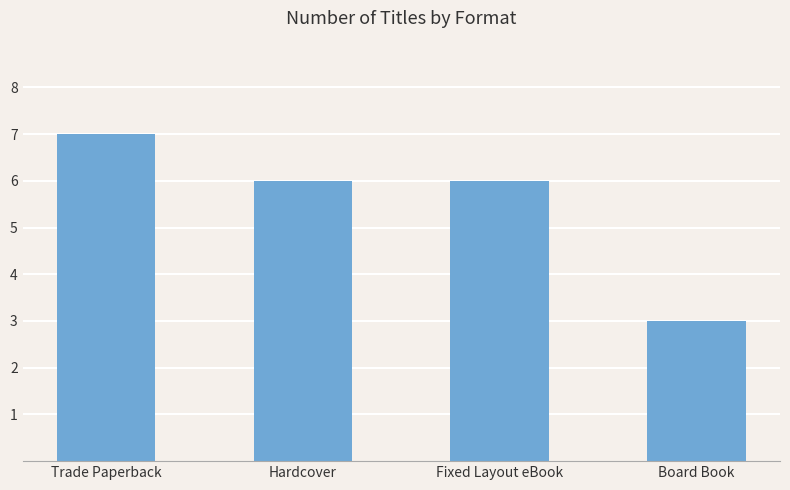

What is the difference between the values at Hardcover and Trade Paperback?

1